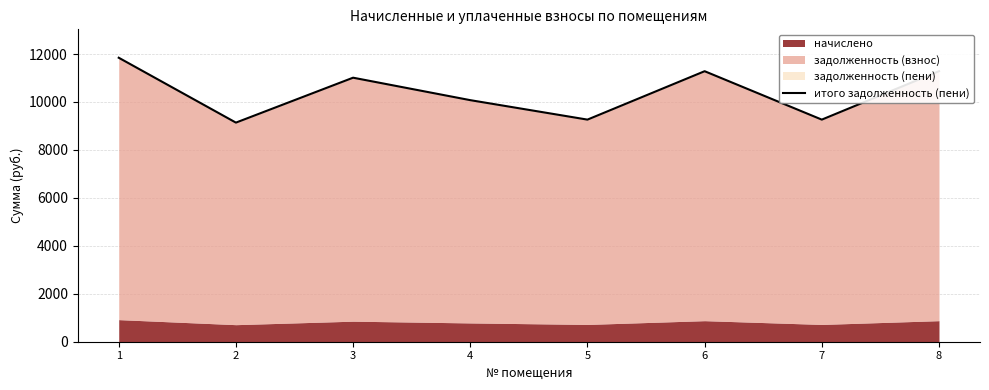

Does the chart have visible grid lines?

Yes